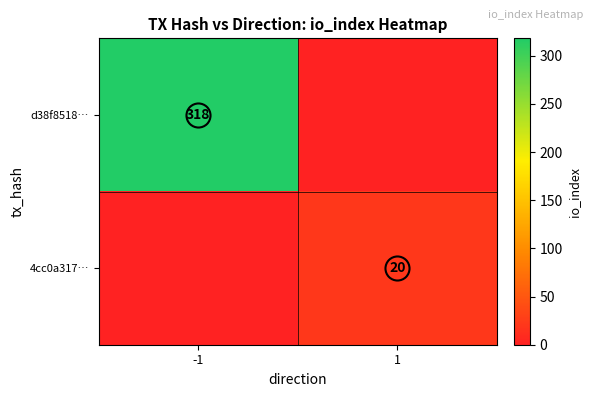

Which has a higher value, -1 or 1?

-1